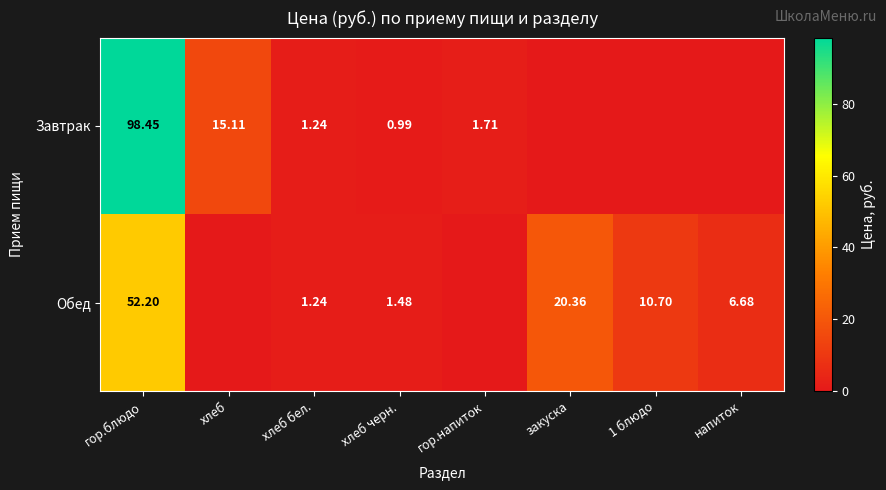

What is the greatest value displayed?

98.5